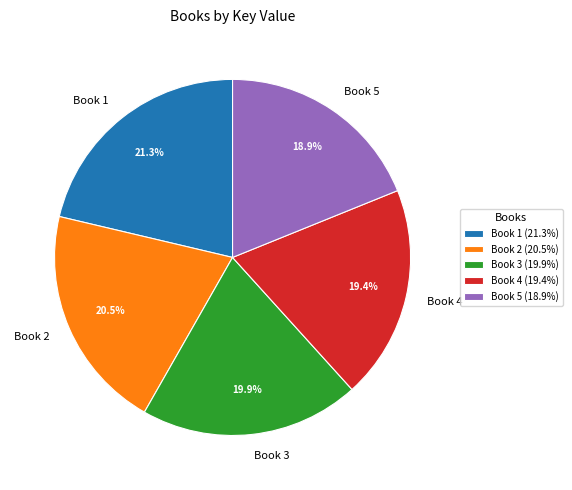

Does Book 1 account for over 50% of the chart?

No